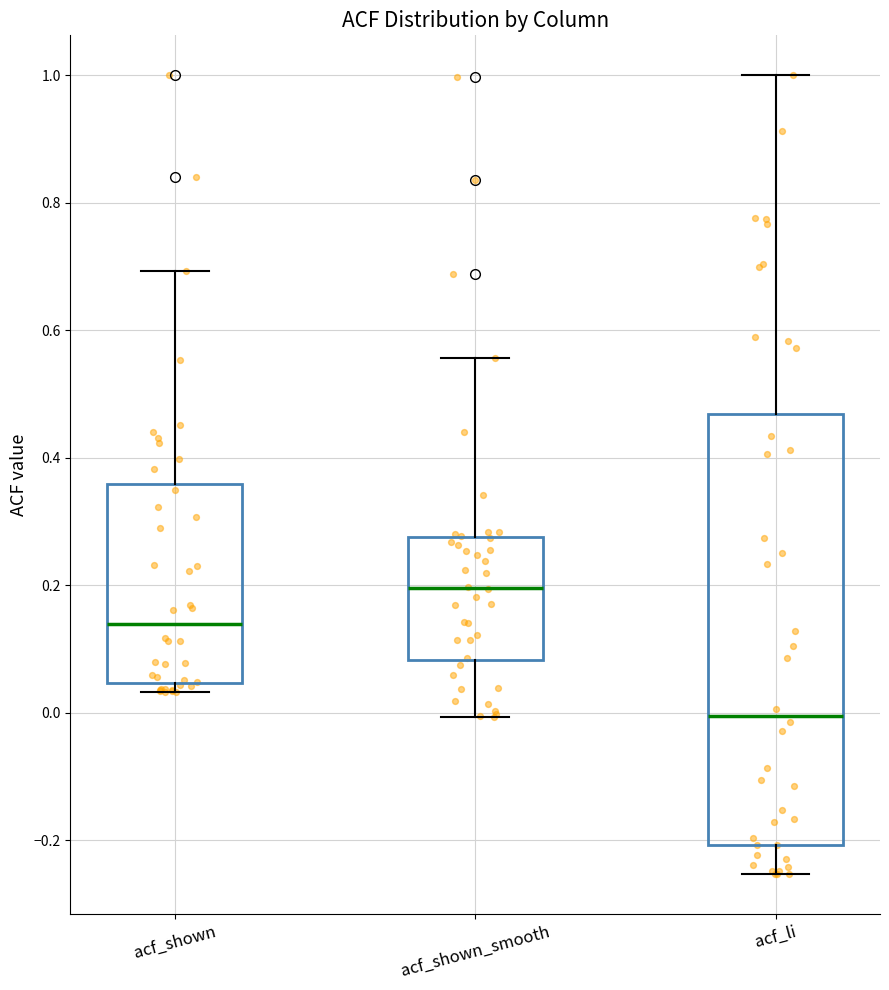

Reading left to right, read every box against the y-axis: the position of its median line, the range the box covers, and the ends of its whiskers. The values are not printed on the chart, so give them approximately, as read against the axis.

acf_shown: median 0.14, box 0.04 to 0.36, whiskers 0.04 (just below the box's lower edge) to 0.70
acf_shown_smooth: median 0.20, box 0.08 to 0.28, whiskers 0.00 to 0.56
acf_li: median 0.00, box -0.20 to 0.46, whiskers -0.26 to 1.00